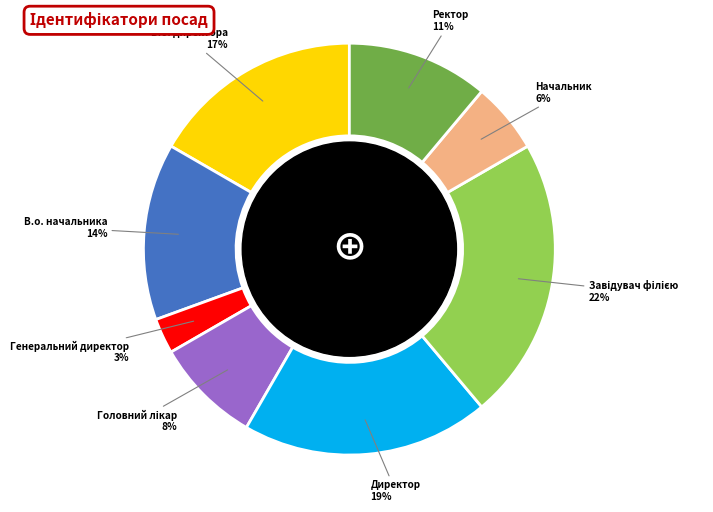

How many slices are in this pie chart?

8